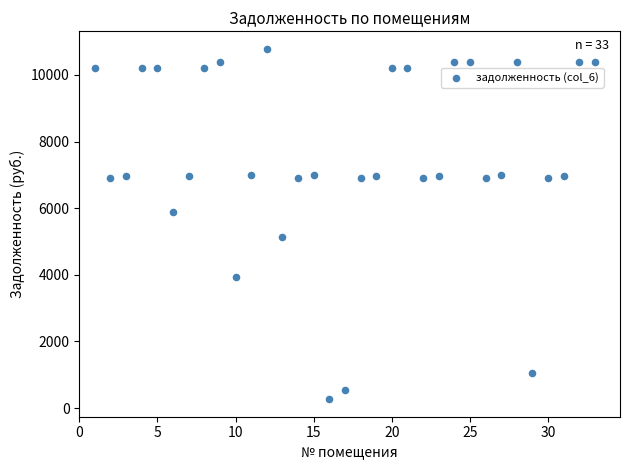

What is the range of X values (max minus min)?

32.0